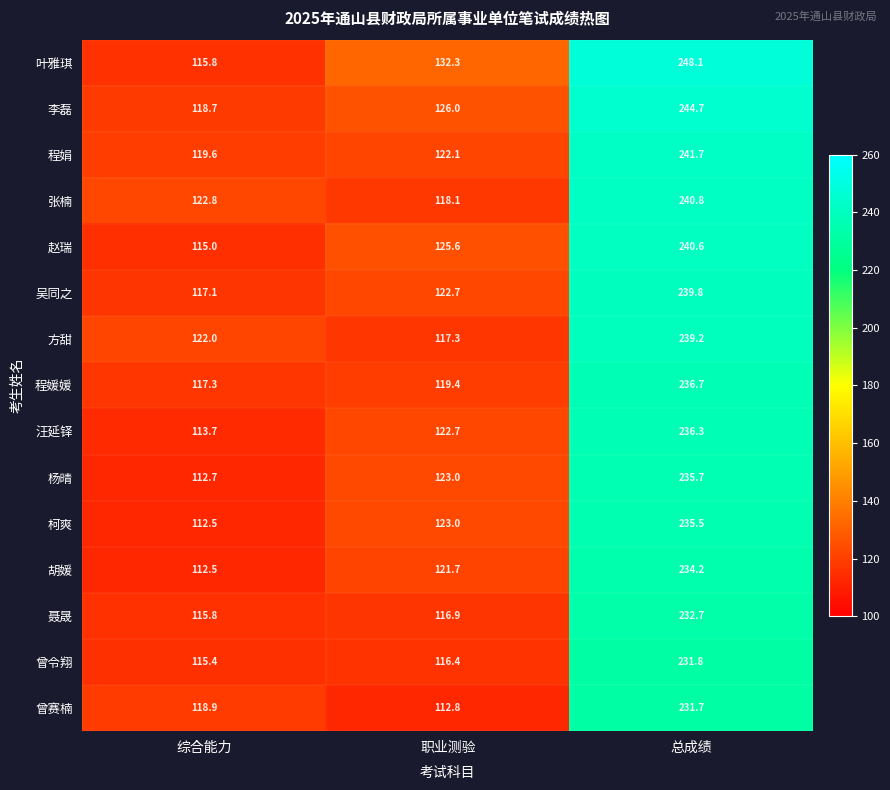

The 赵瑞 series shows 125.6 at 职业测验. True or false?

True